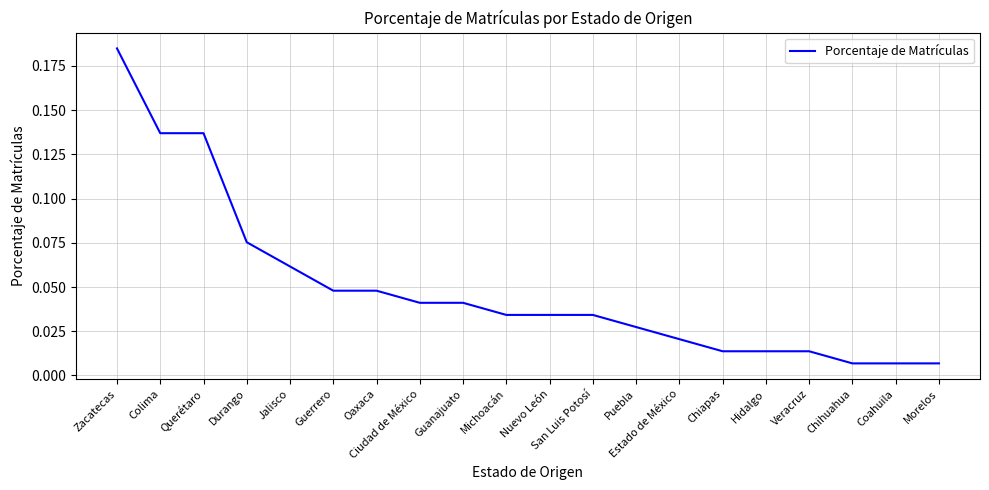

True or false: the data shows 0.1 at Nuevo León.

False